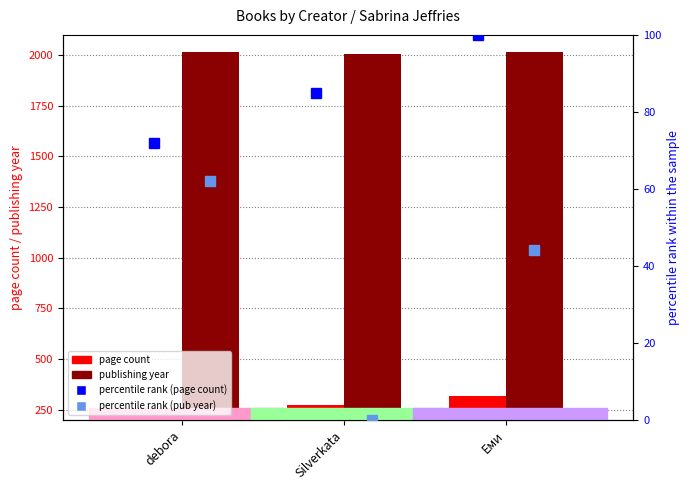

List the labels in order of percentile rank (page count) value, smallest first.

debora, Silverkata, Еми